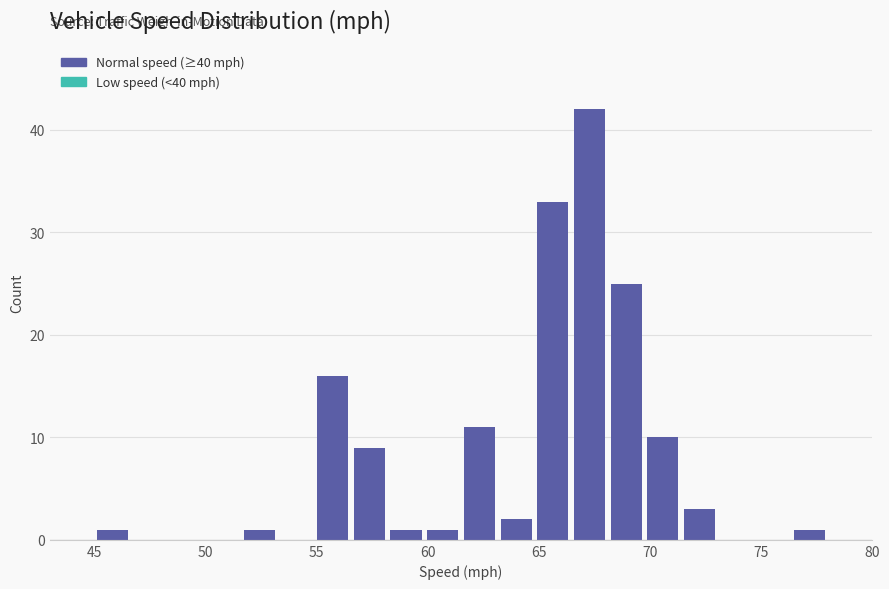

Read against the x-axis, roughly where is the centre of the tallest bar?

67.5